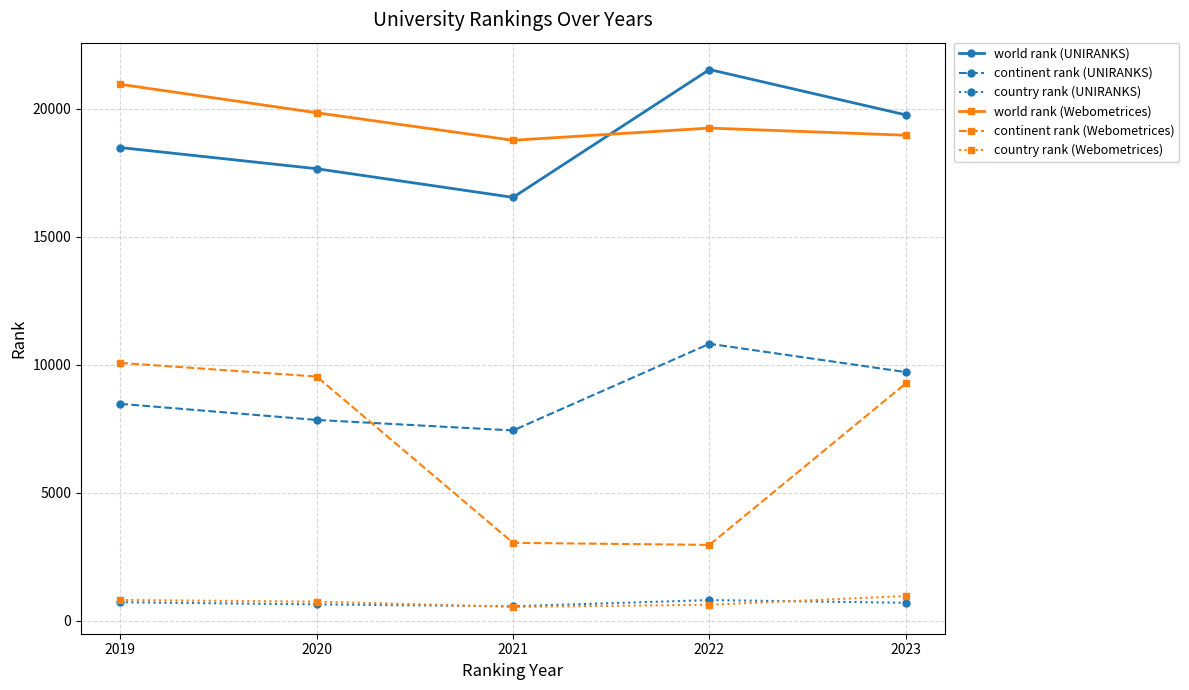

Is it true that continent rank (UNIRANKS) equals 4519 at 2019?

False